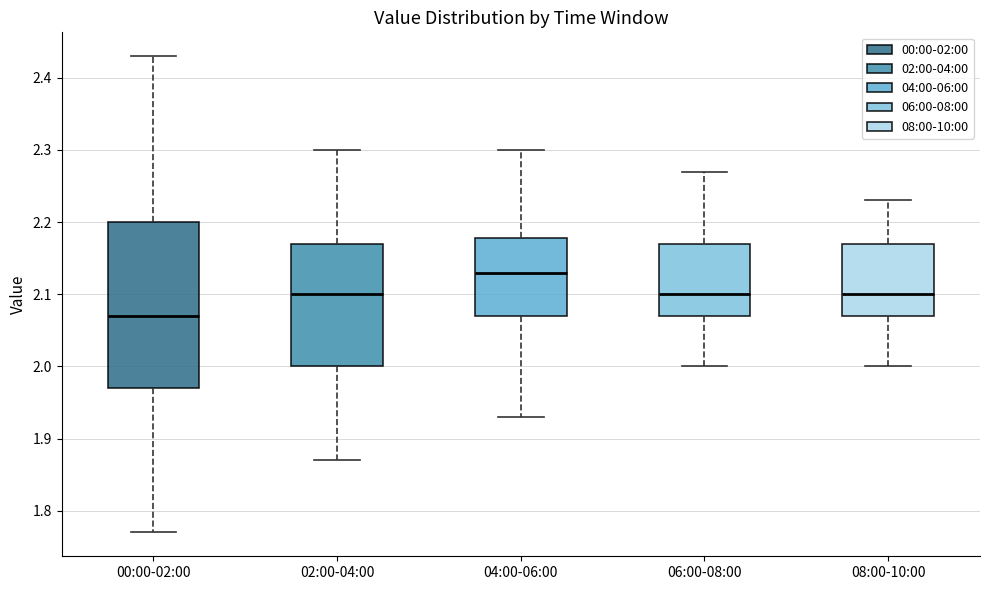

Reading left to right, transcribe this box plot: for each box, give where its median line is, the range the box spans, and where its two whiskers end, as read against the y-axis. The values are not printed on the chart, so give them approximately, as read against the axis.

00:00-02:00: median 2.07, box 1.97 to 2.20, whiskers 1.77 to 2.43
02:00-04:00: median 2.10, box 2.00 to 2.17, whiskers 1.87 to 2.30
04:00-06:00: median 2.13, box 2.07 to 2.18, whiskers 1.93 to 2.30
06:00-08:00: median 2.10, box 2.07 to 2.17, whiskers 2.00 to 2.27
08:00-10:00: median 2.10, box 2.07 to 2.17, whiskers 2.00 to 2.23